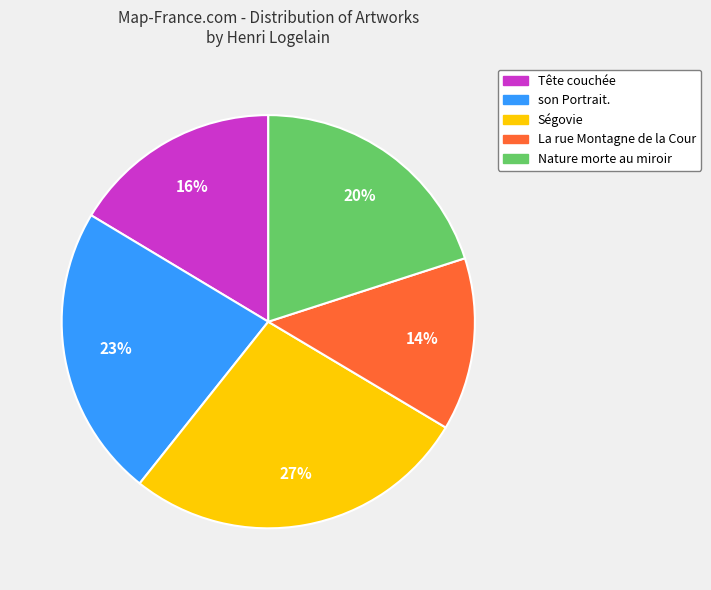

Rank the categories by value from highest to lowest.

Ségovie, son Portrait., Nature morte au miroir, Tête couchée, La rue Montagne de la Cour